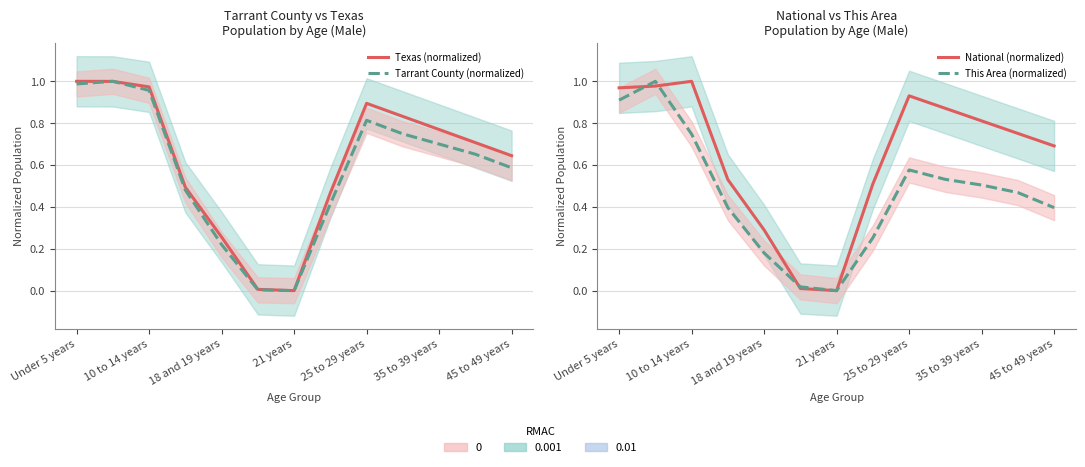

The value of Texas (normalized) at 11 is 1.2. True or false?

False